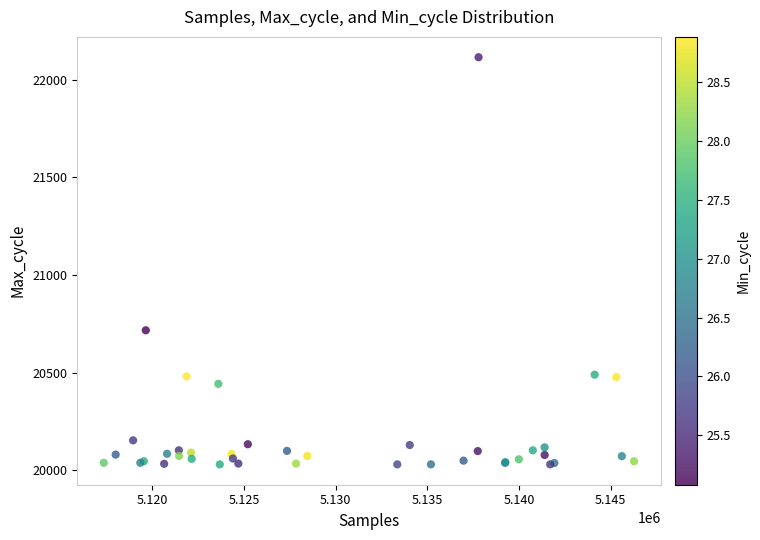

What Y value in the scatter plot is closest to 21072?

20717